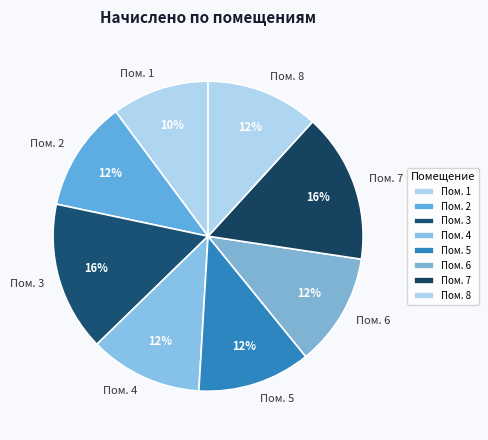

Is there a majority slice in this chart?

No